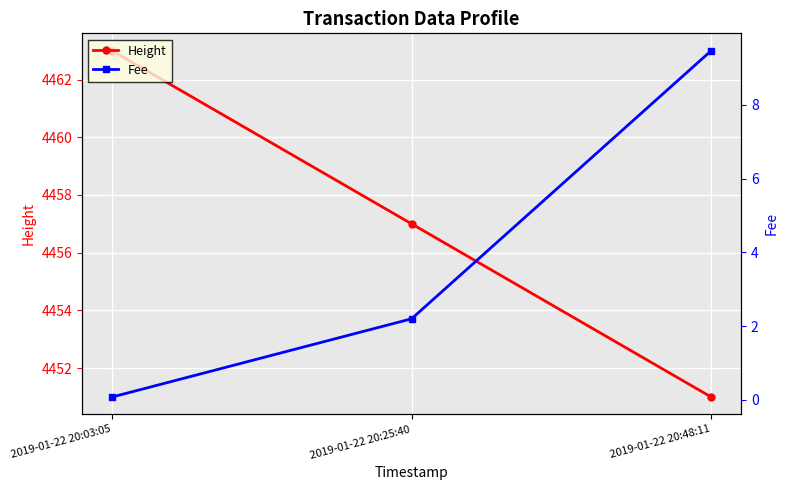

How many lines are shown in the chart?

2